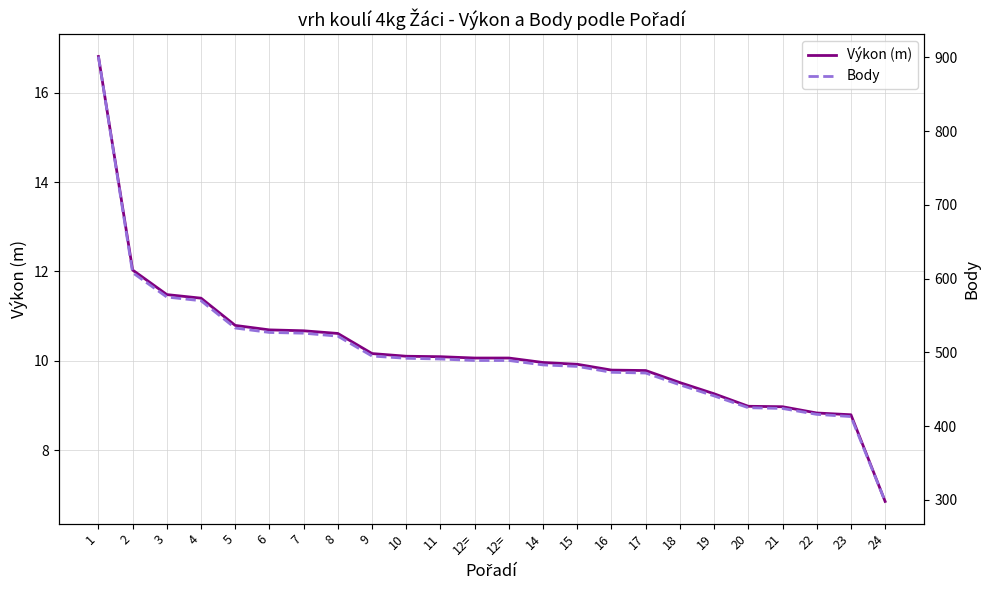

What is the sum of all Výkon (m) values?

245.6